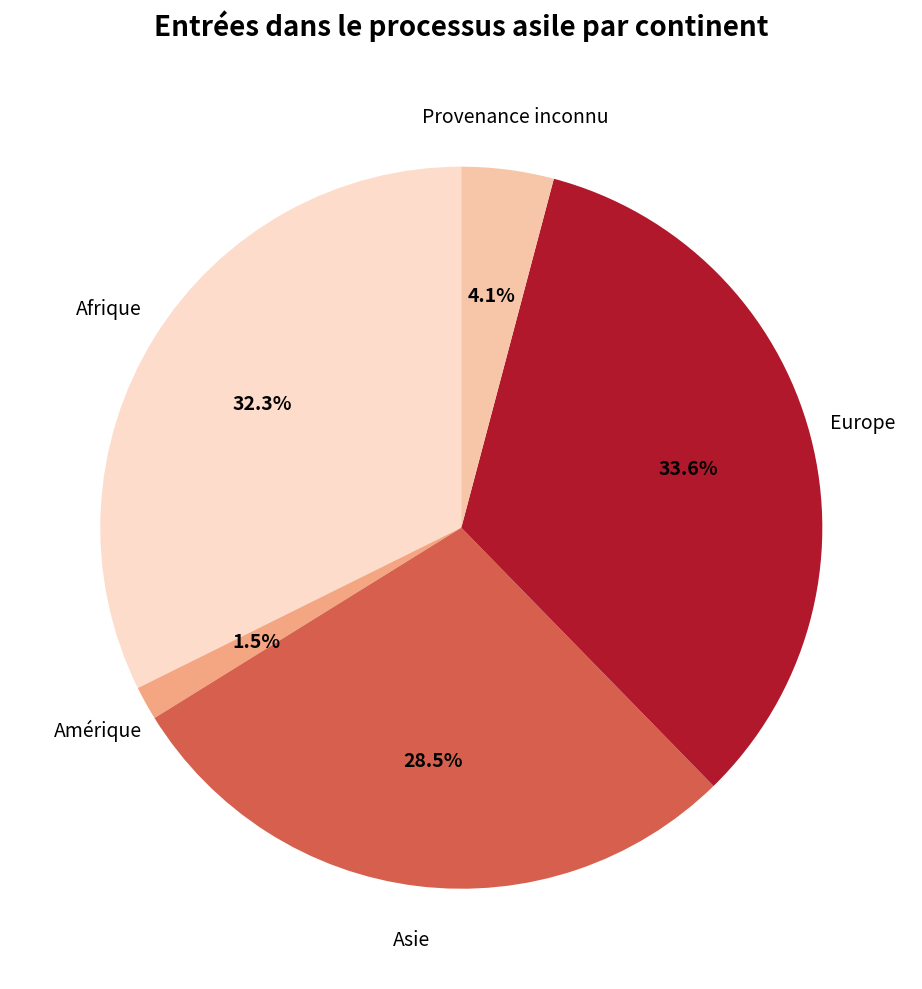

To the nearest percent, what is the combined percentage of Provenance inconnu and Afrique?

36%